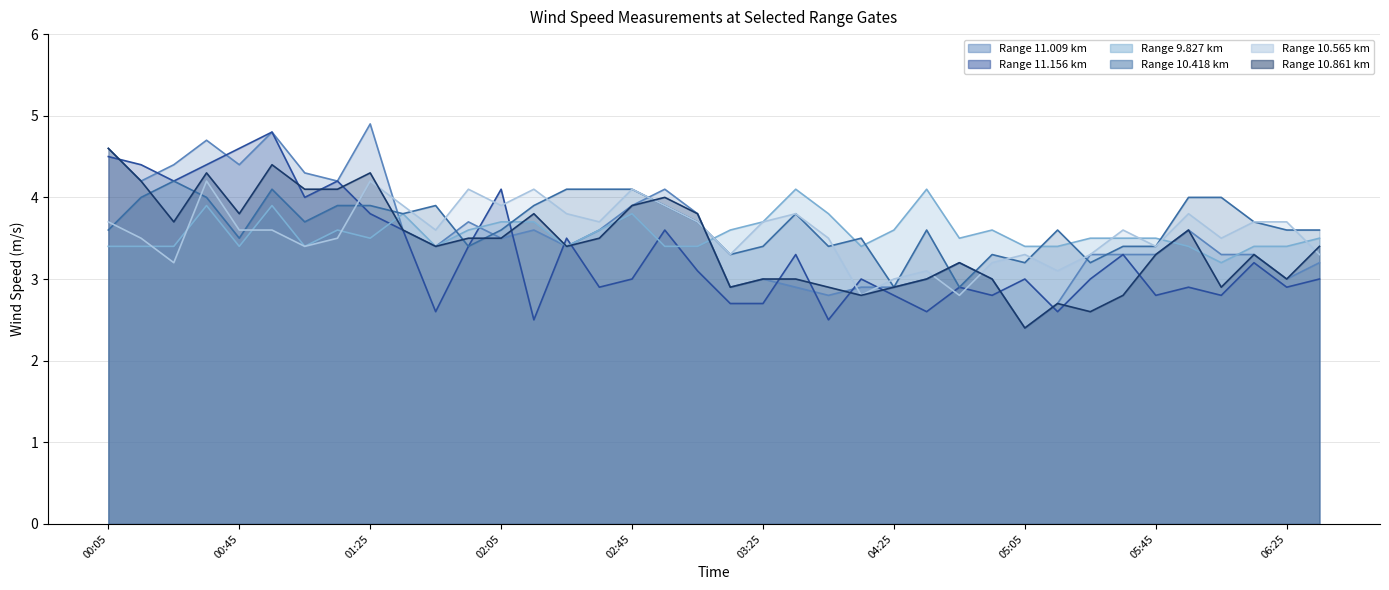

How many times do 10.418 and 10.565 cross each other?

14